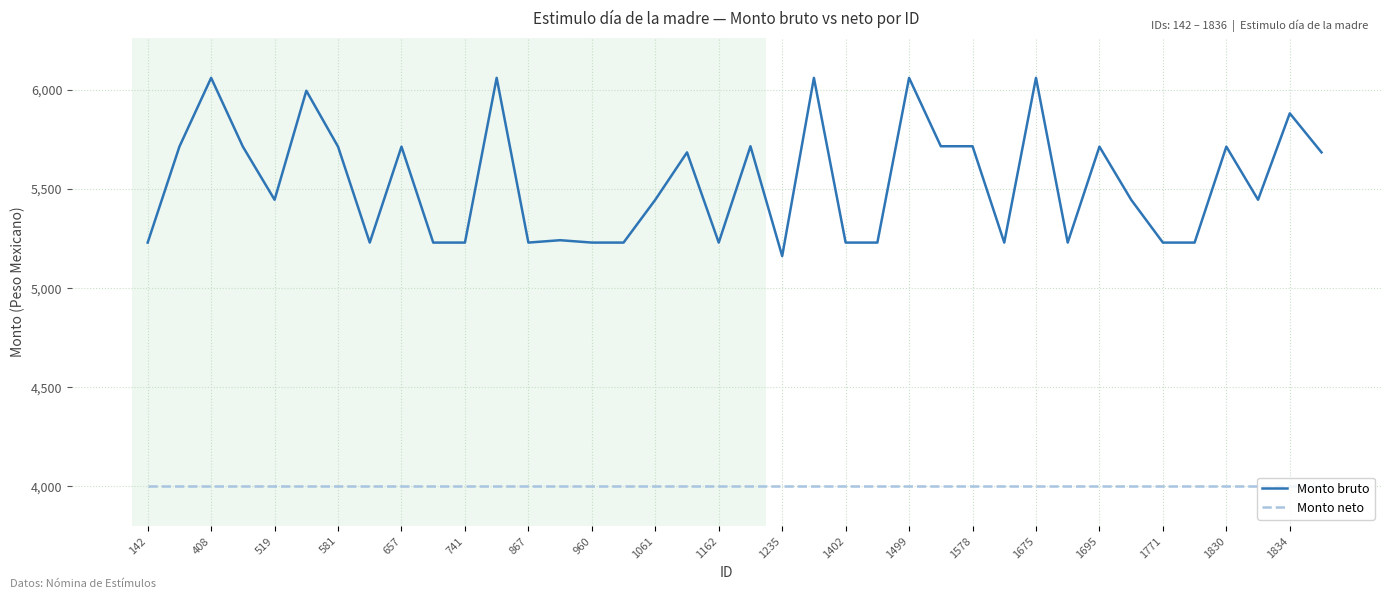

Which series has the widest spread of values?

Monto bruto